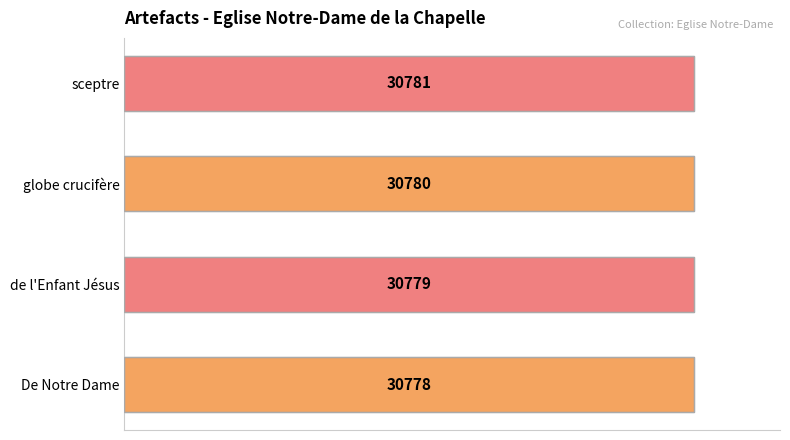

Read the value at globe crucifère.

30780